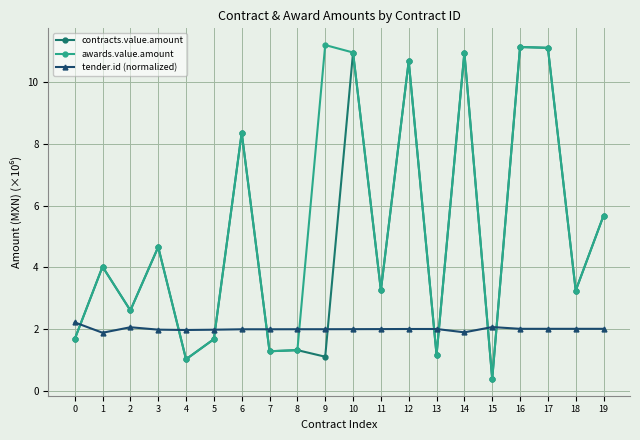

At which category does contracts.value.amount reach its first local valley?

2